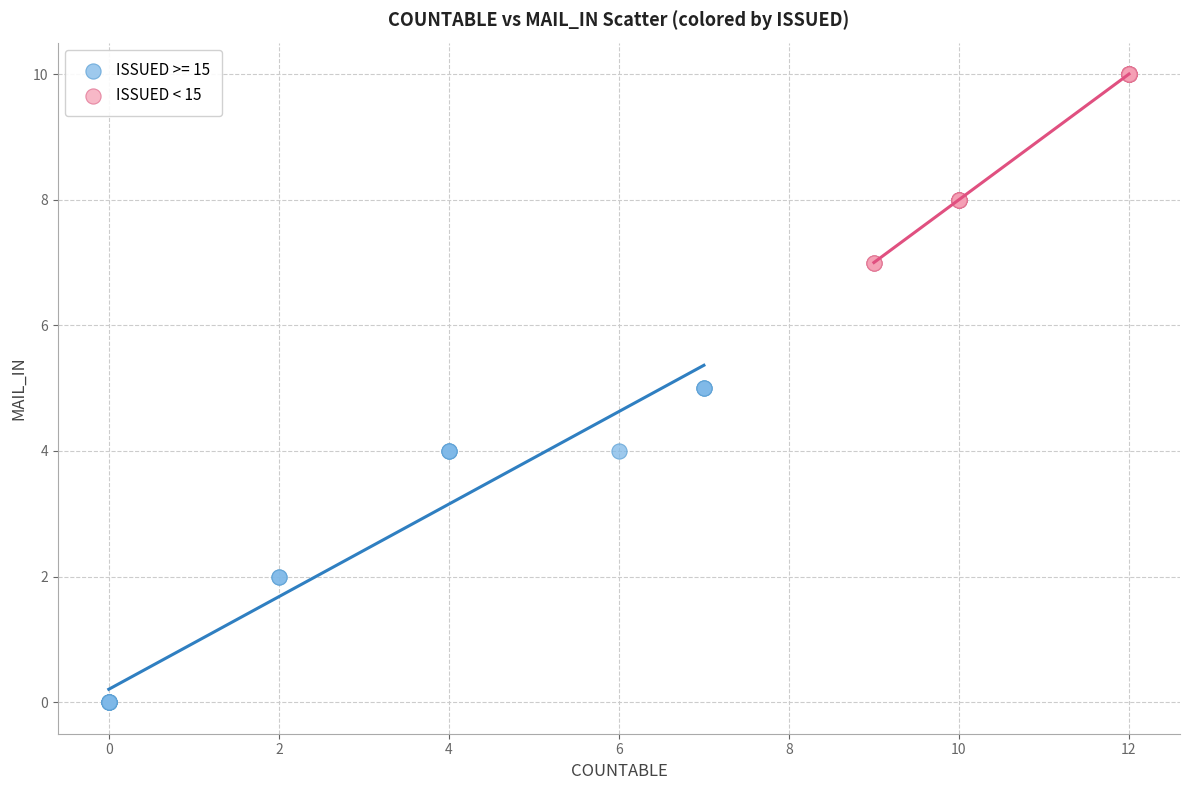

Which series contains the lowest Y value?

ISSUED >= 15